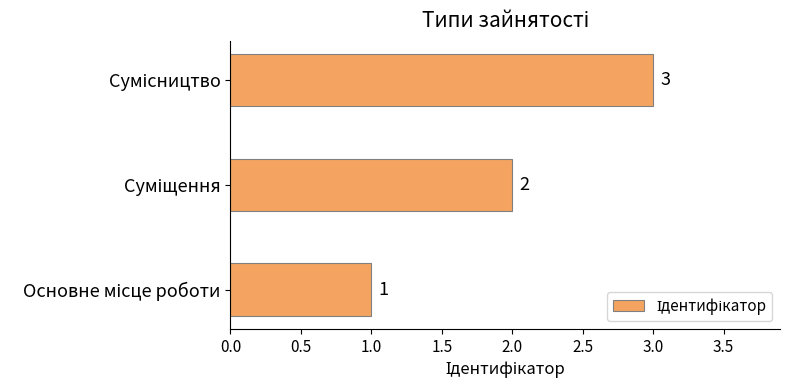

Are the bars grouped side by side (vs. stacked)?

No